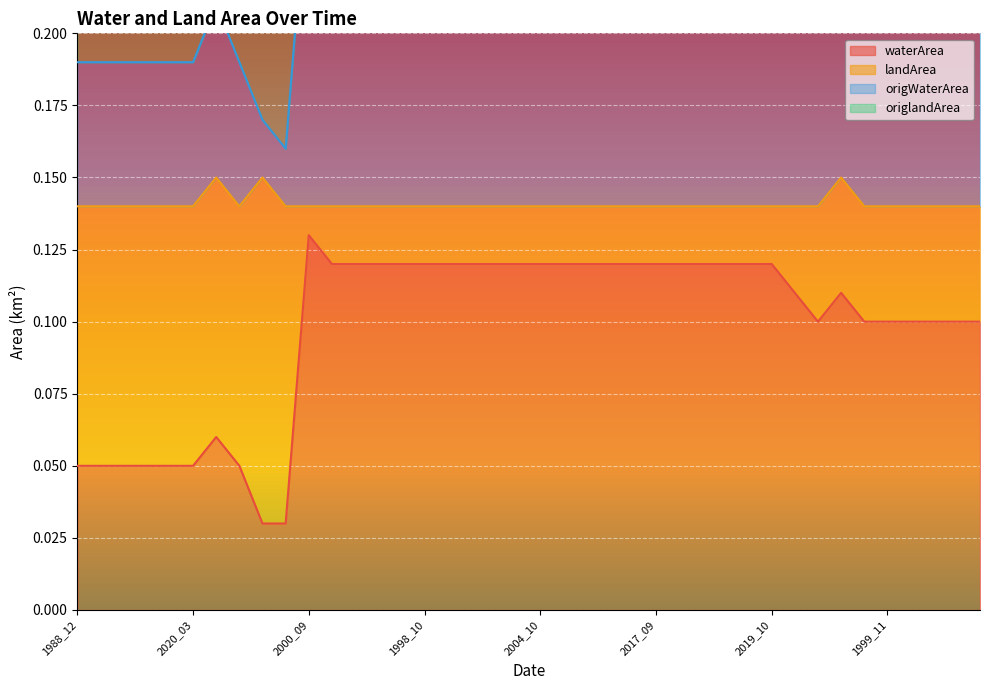

Which category has the highest value in the waterArea series?

2000_09